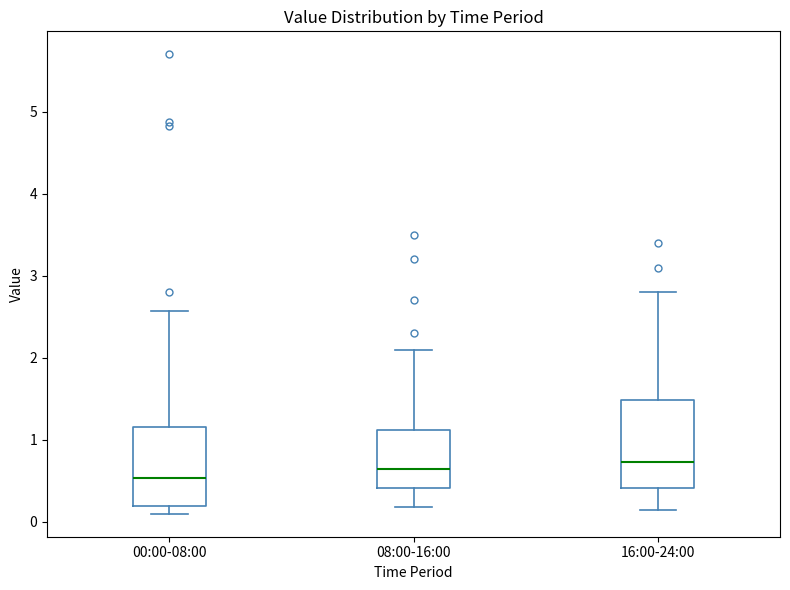

Reading left to right, read every box against the y-axis: the position of its median line, the range the box covers, and the ends of its whiskers. The values are not printed on the chart, so give them approximately, as read against the axis.

00:00-08:00: median 0.5, box 0.2 to 1.2, whiskers 0.1 to 2.6
08:00-16:00: median 0.6, box 0.4 to 1.1, whiskers 0.2 to 2.1
16:00-24:00: median 0.7, box 0.4 to 1.5, whiskers 0.2 to 2.8